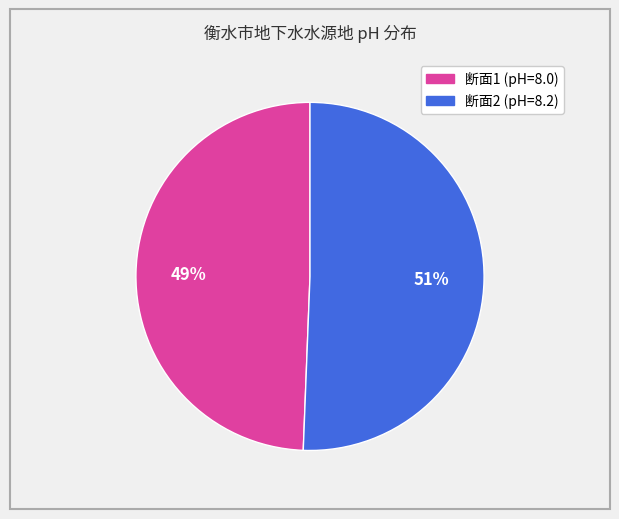

Is there a majority slice in this chart?

Yes